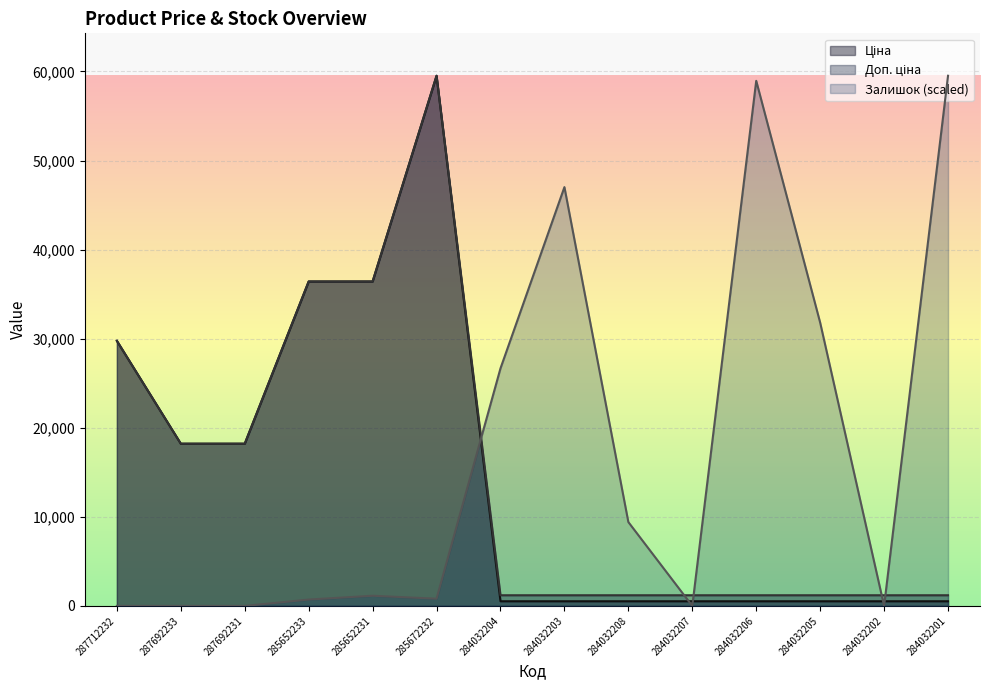

Is the value of Ціна at 285652233 greater than the value of Доп. ціна at 284032206?

Yes